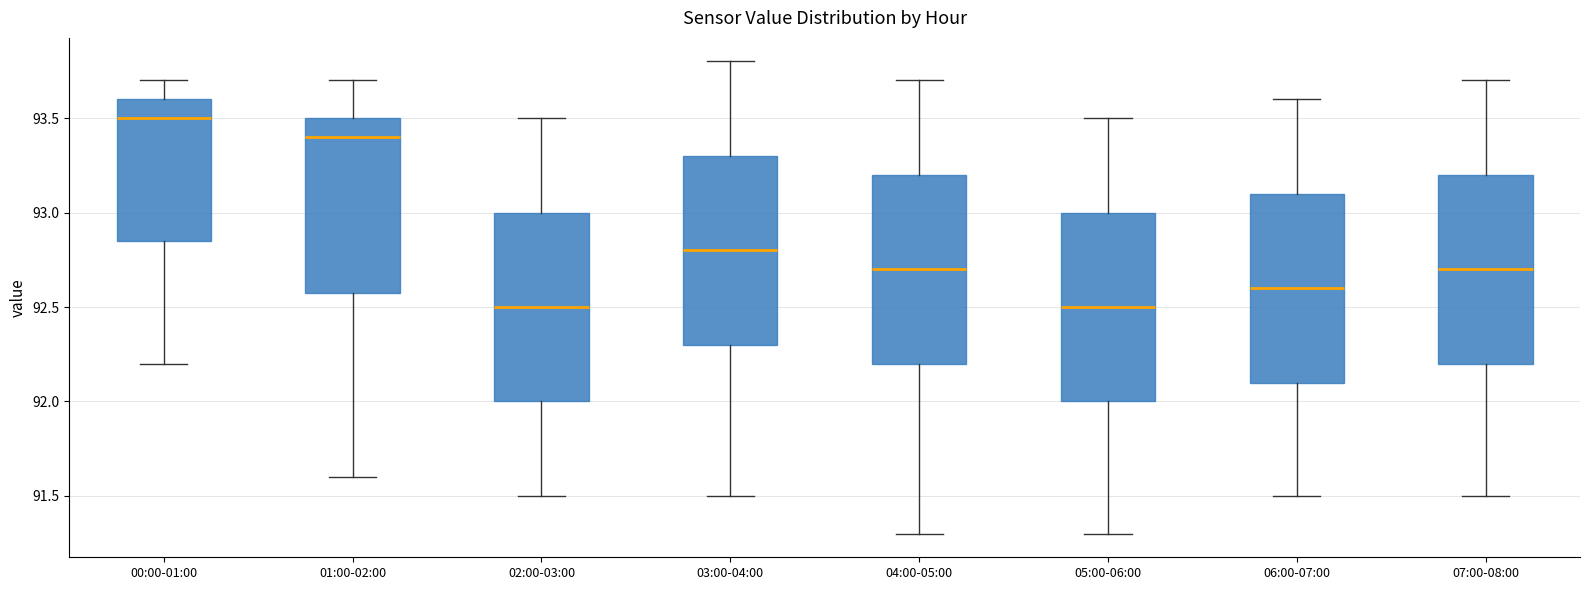

Where does the upper whisker of the box for 01:00-02:00 end on the y-axis? The values are not printed on the chart, so give them approximately, as read against the axis.

93.70